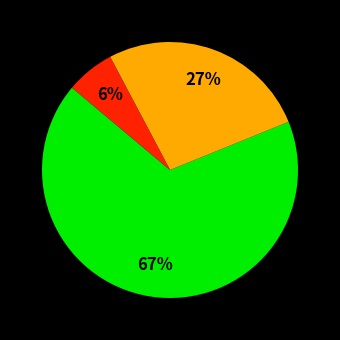

How many segments does this pie chart have?

3